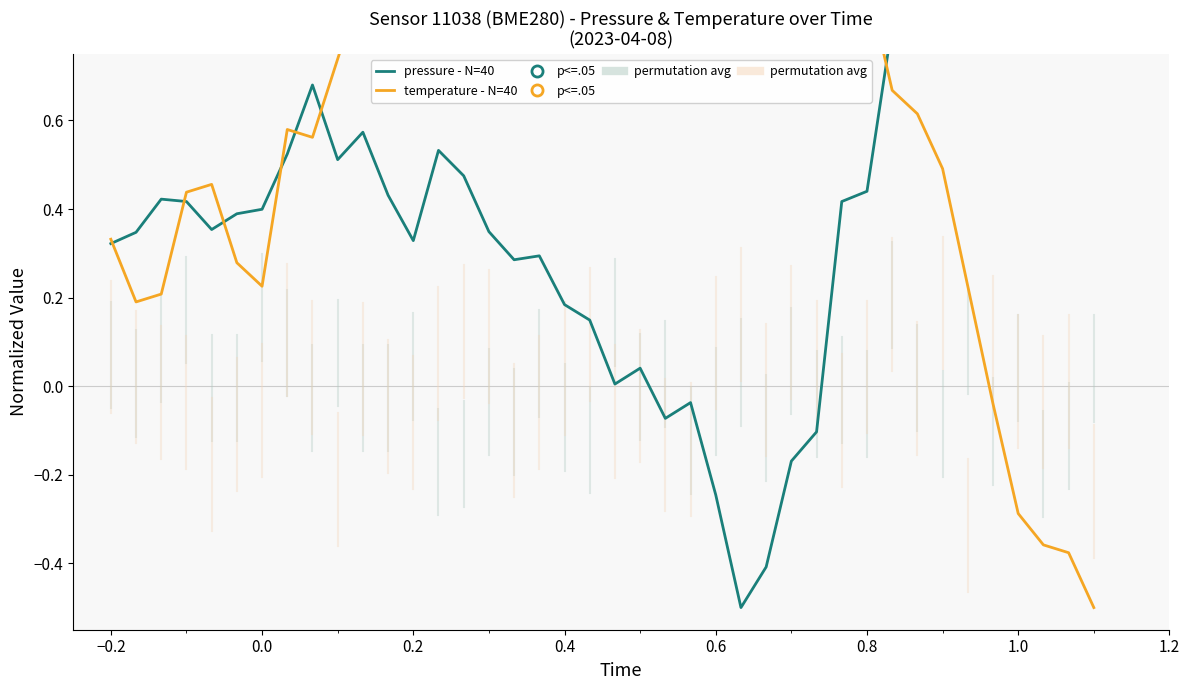

How many values in temperature - N=40 are above zero?

35